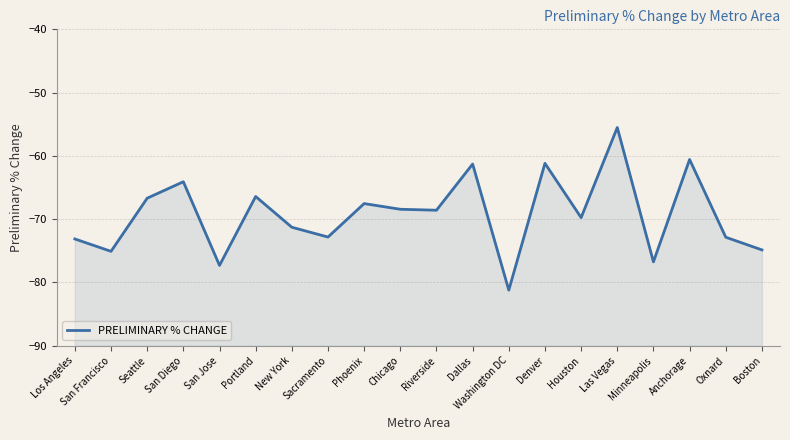

Rank the categories by value from highest to lowest.

Las Vegas, Anchorage, Denver, Dallas, San Diego, Portland, Seattle, Phoenix, Chicago, Riverside, Houston, New York, Sacramento, Oxnard, Los Angeles, Boston, San Francisco, Minneapolis, San Jose, Washington DC